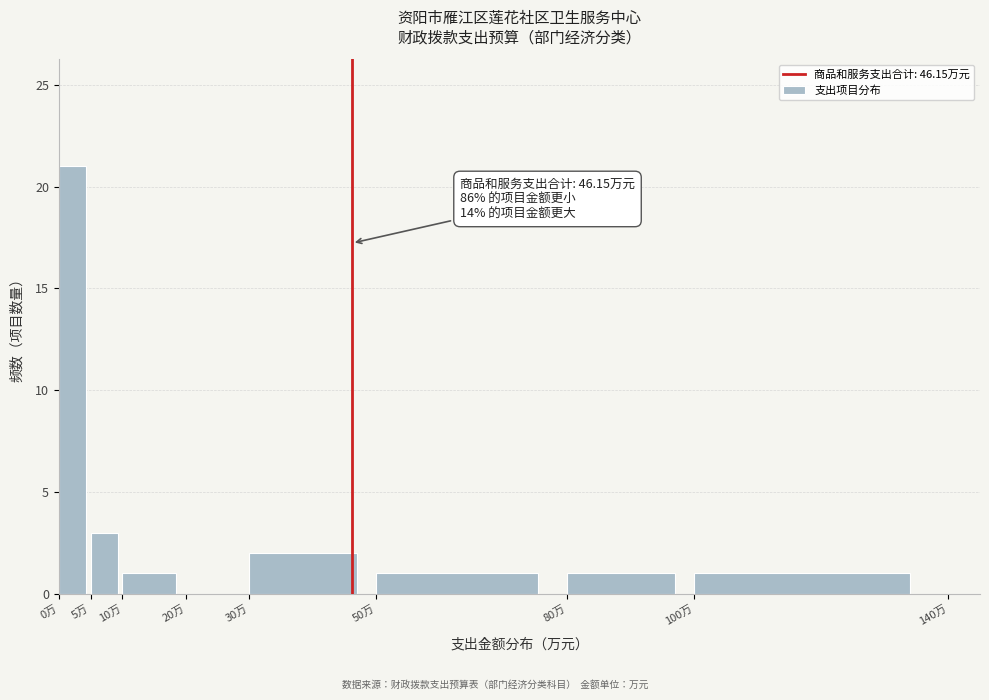

Over which range of the x-axis is the bar tallest?

0 to 5